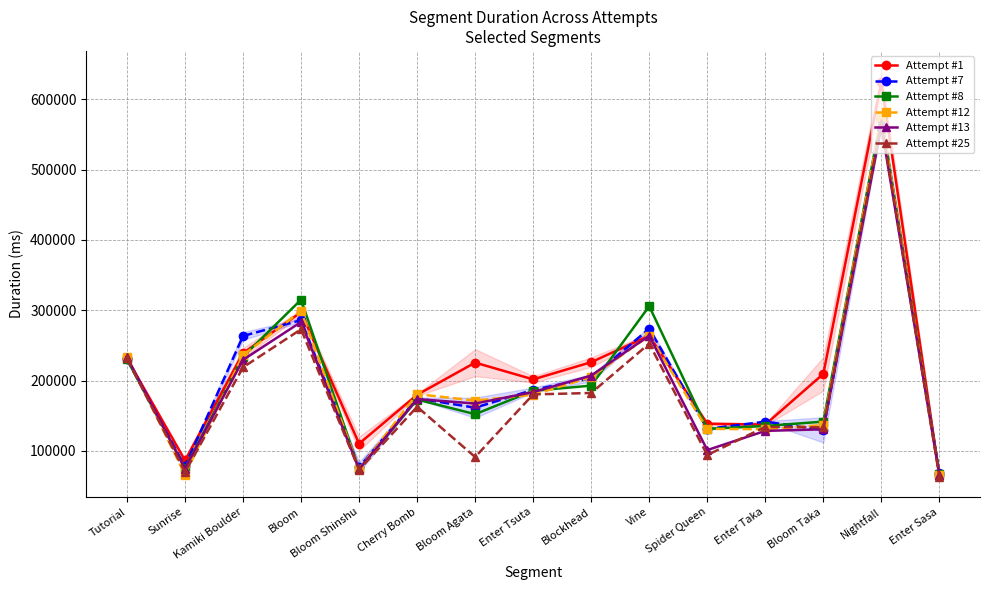

At which category is the sum across all series the highest?

Nightfall